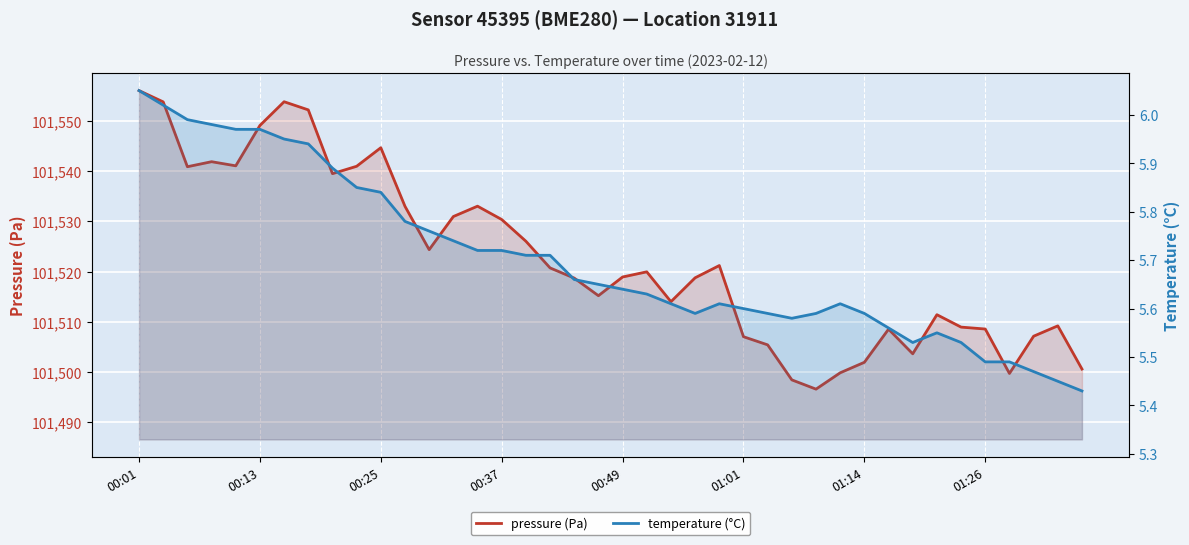

At which category does the chart reach its peak across all series?

00:01